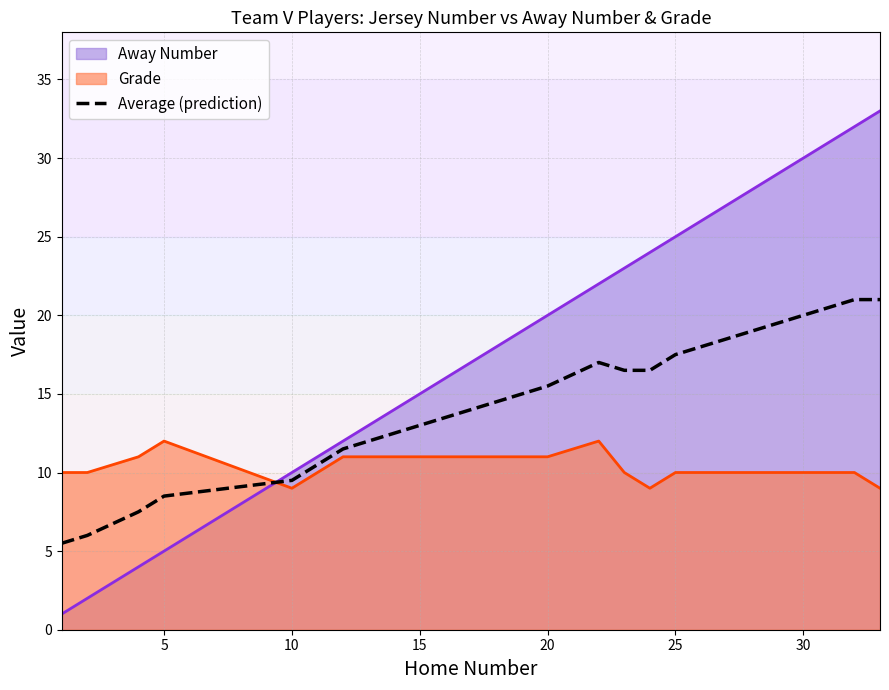

What is the smallest value displayed?

1.0